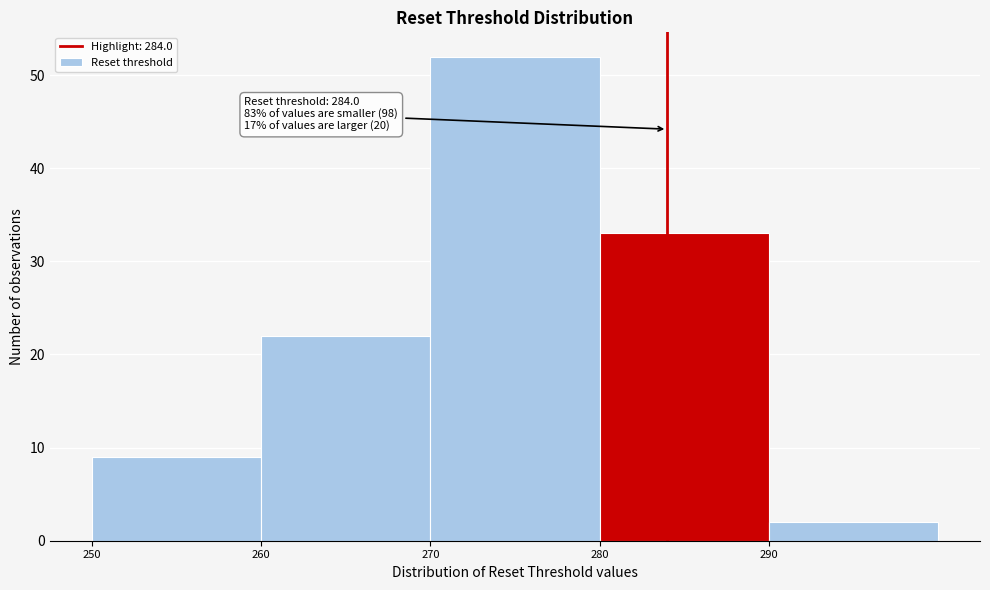

Which range on the x-axis has the tallest bar?

270 to 280